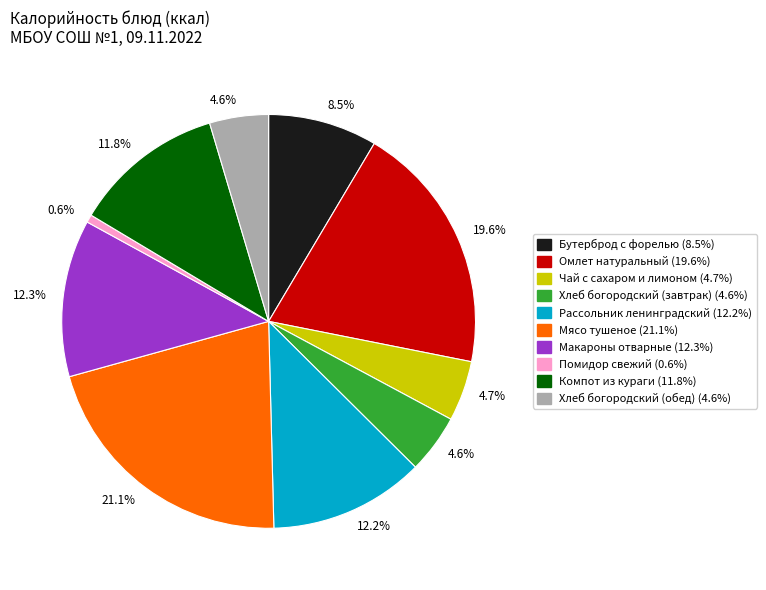

Does any single category account for the majority?

No